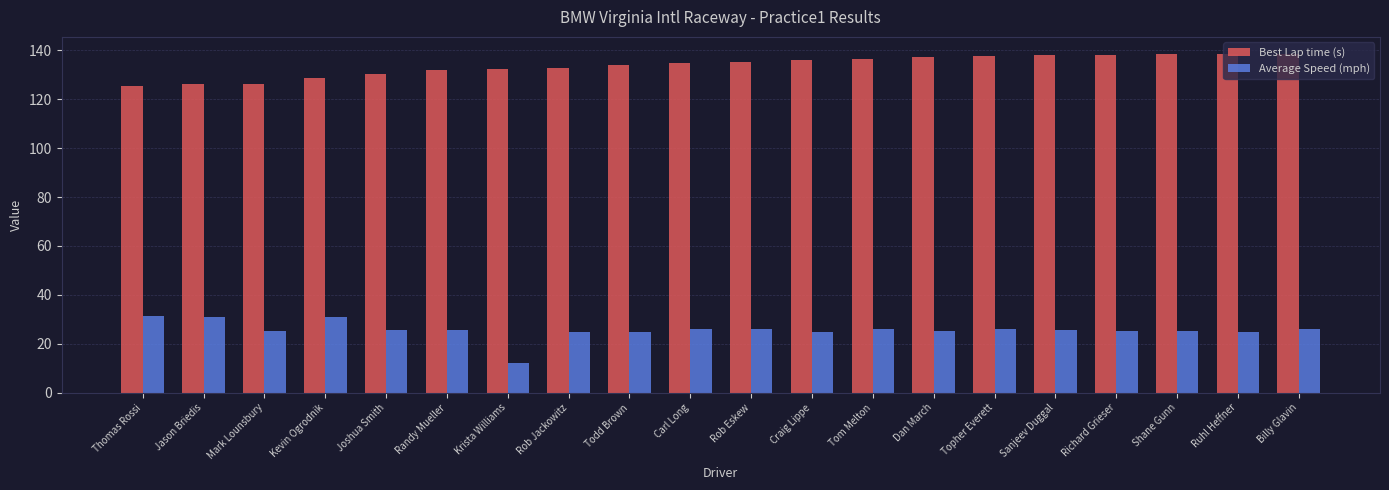

True or false: Average Speed (mph) has a value of 38.0 at Topher Everett.

False